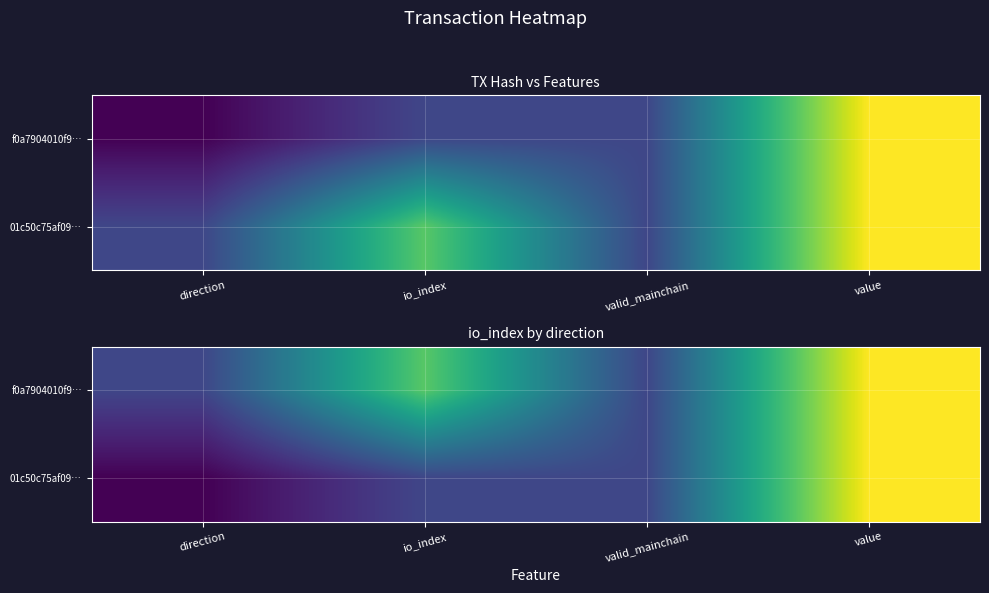

Where does the f0a7904010f9… series first go above 6?

value